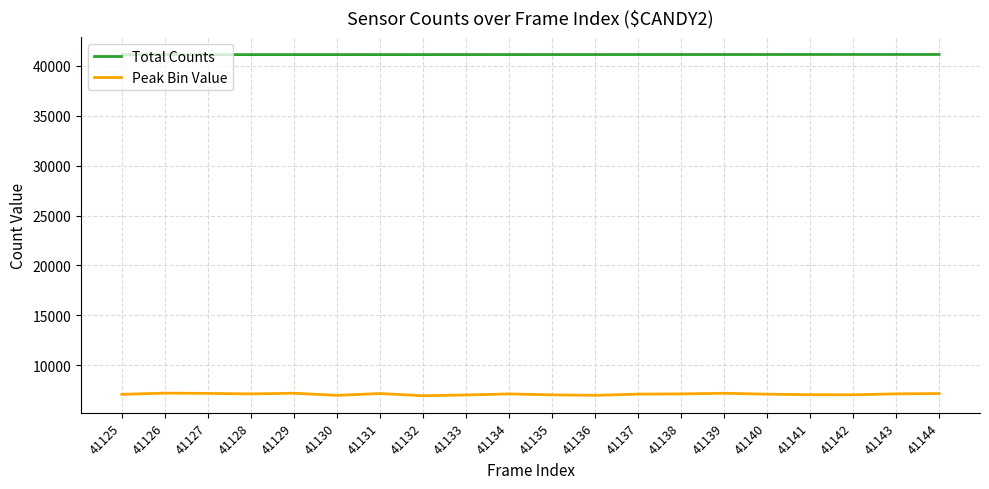

At how many categories does at least one series exceed 13392?

20